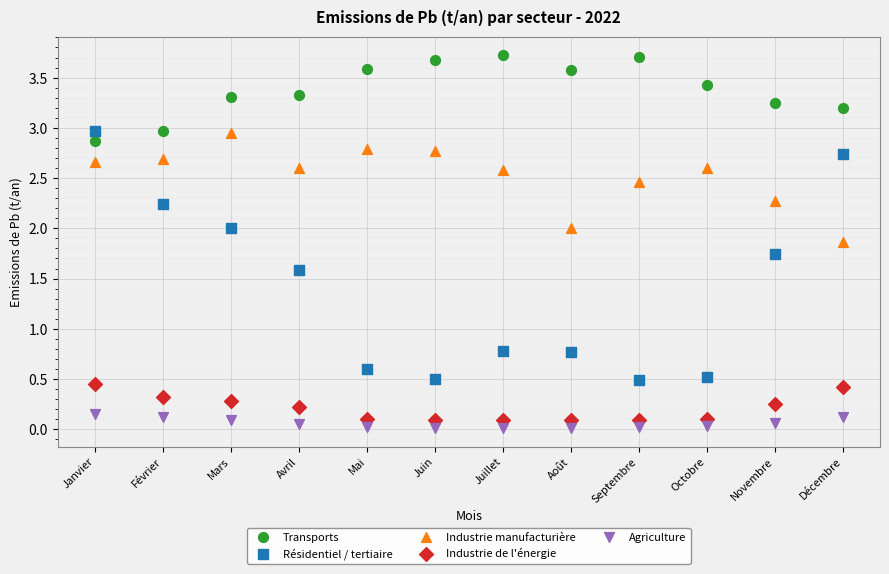

Across all data points, what is the range of X values (max minus min)?

11.0